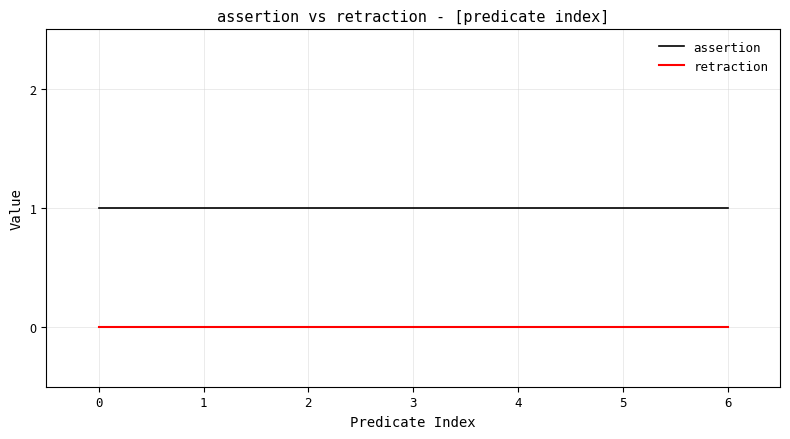

At 4, list the series in order from largest to smallest.

assertion, retraction